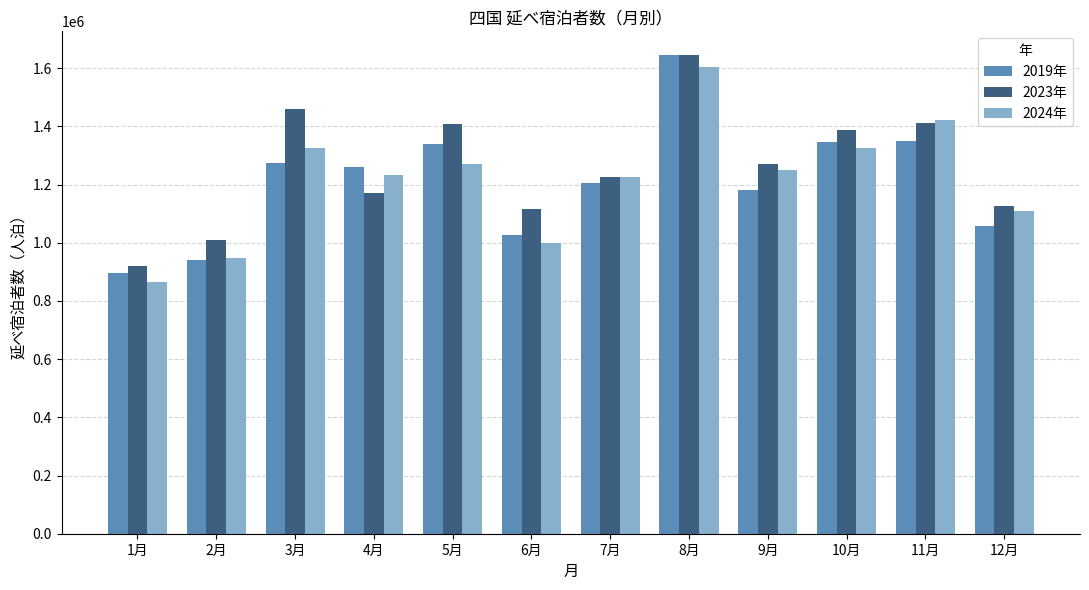

How many bars are there in each group?

3